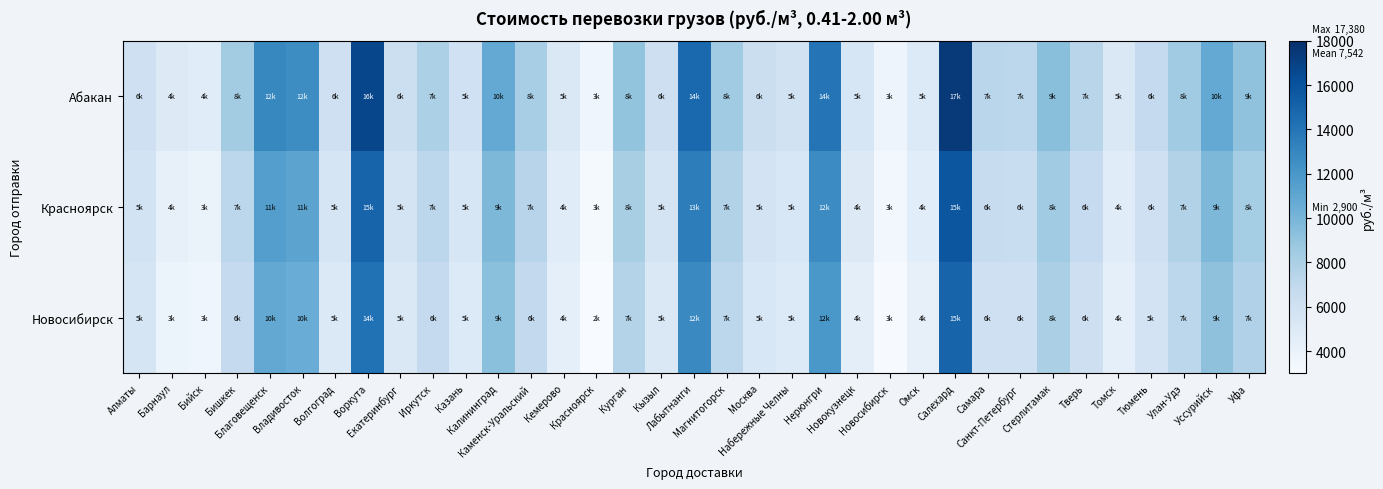

Reading left to right, list all the values displayed in this chart.

Абакан: Алматы=6140	Барнаул=4960	Бийск=4740	Бишкек=8370	Благовещенск=12910	Владивосток=12610	Волгоград=6140	Воркута=16660	Екатеринбург=6250	Иркутск=7970	Казань=5990	Калининград=10840	Каменск-Уральский=8190	Кемерово=5150	Красноярск=3700	Курган=8980	Кызыл=6200	Лабытнанги=14710	Магнитогорск=8500	Москва=6310	Набережные Челны=5920	Нерюнгри=14020	Новокузнецк=5430	Новосибирск=3760	Омск=5020	Салехард=17380	Самара=7280	Санкт-Петербург=7190	Стерлитамак=9340	Тверь=7360	Томск=5180	Тюмень=6780	Улан-Удэ=8470	Уссурийск=10800	Уфа=9140
Красноярск: Алматы=5800	Барнаул=4200	Бийск=3980	Бишкек=7200	Благовещенск=11500	Владивосток=11200	Волгоград=5500	Воркута=15000	Екатеринбург=5600	Иркутск=7200	Казань=5400	Калининград=9800	Каменск-Уральский=7400	Кемерово=4700	Красноярск=3200	Курган=8100	Кызыл=5600	Лабытнанги=13500	Магнитогорск=7700	Москва=5700	Набережные Челны=5300	Нерюнгри=12700	Новокузнецк=4900	Новосибирск=3400	Омск=4600	Салехард=15800	Самара=6600	Санкт-Петербург=6500	Стерлитамак=8500	Тверь=6700	Томск=4700	Тюмень=6100	Улан-Удэ=7700	Уссурийск=9800	Уфа=8300
Новосибирск: Алматы=5500	Барнаул=3900	Бийск=3700	Бишкек=6800	Благовещенск=10900	Владивосток=10600	Волгоград=5100	Воркута=14200	Екатеринбург=5200	Иркутск=6800	Казань=5000	Калининград=9300	Каменск-Уральский=6900	Кемерово=4400	Красноярск=2900	Курган=7600	Кызыл=5200	Лабытнанги=12800	Магнитогорск=7200	Москва=5300	Набережные Челны=5000	Нерюнгри=12000	Новокузнецк=4500	Новосибирск=3100	Омск=4200	Салехард=15000	Самара=6100	Санкт-Петербург=6100	Стерлитамак=8000	Тверь=6200	Томск=4300	Тюмень=5700	Улан-Удэ=7200	Уссурийск=9200	Уфа=7800